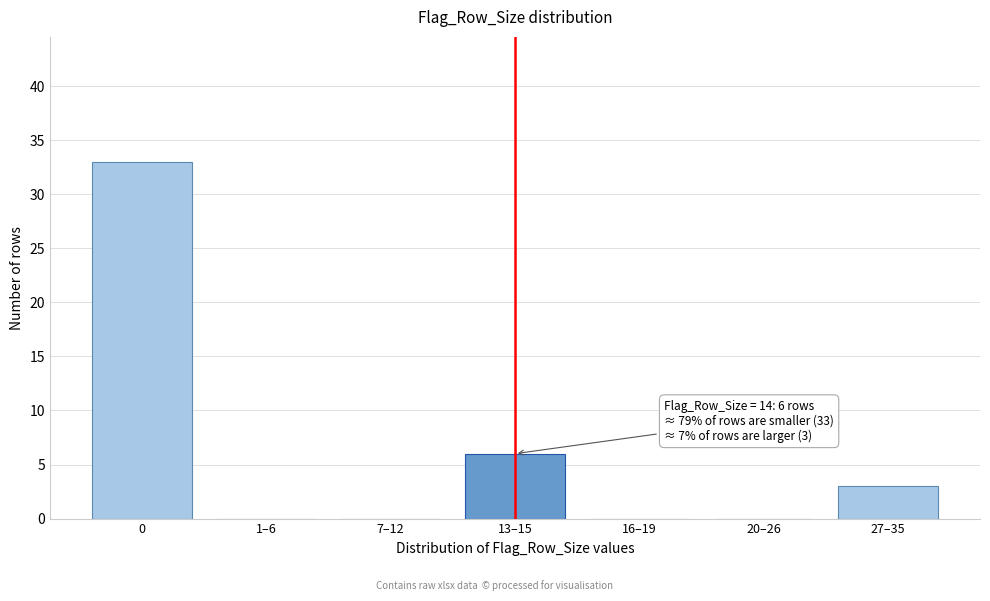

Reading left to right, transcribe all the data shown in this chart.

0=33	1–6=0	7–12=0	13–15=6	16–19=0	20–26=0	27–35=3